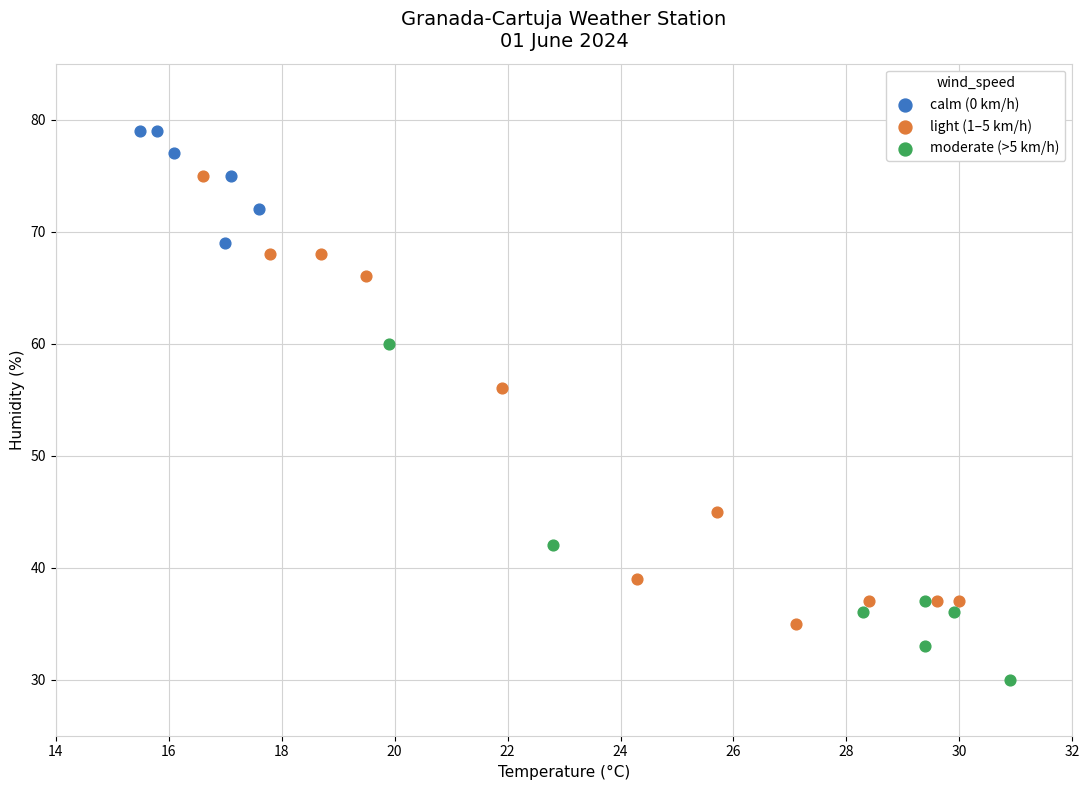

Which series reaches the maximum Y coordinate?

calm (0 km/h)